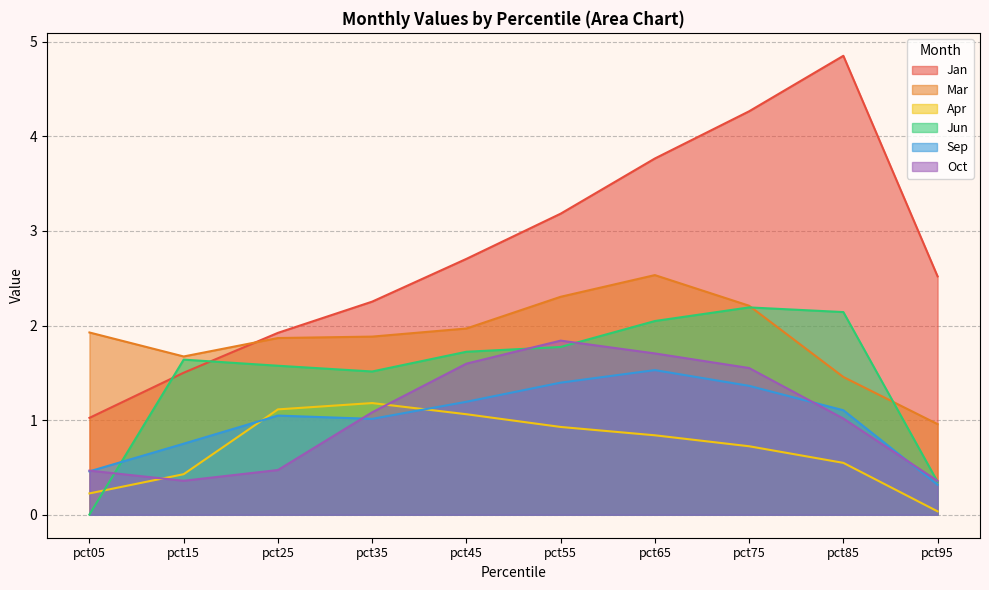

Does the chart display data point markers on the line(s)?

No